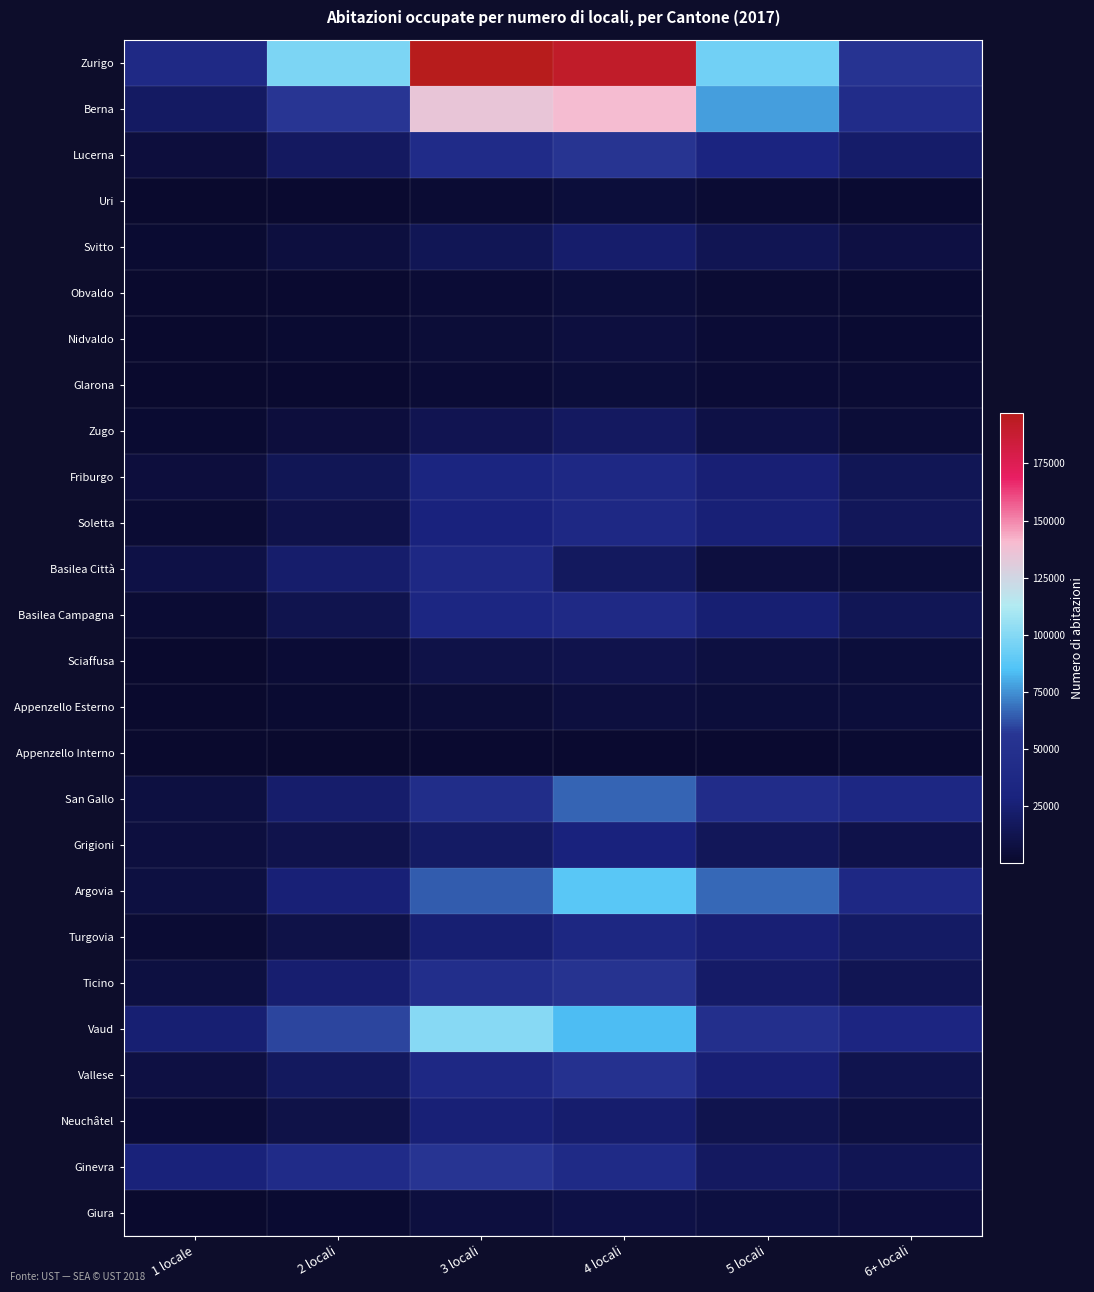

List the series in order of their peak value, lowest first.

Appenzello Interno, Obvaldo, Glarona, Uri, Appenzello Esterno, Nidvaldo, Giura, Sciaffusa, Zugo, Svitto, Neuchâtel, Grigioni, Turgovia, Soletta, Basilea Città, Friburgo, Basilea Campagna, Vallese, Ticino, Lucerna, Ginevra, San Gallo, Argovia, Vaud, Berna, Zurigo